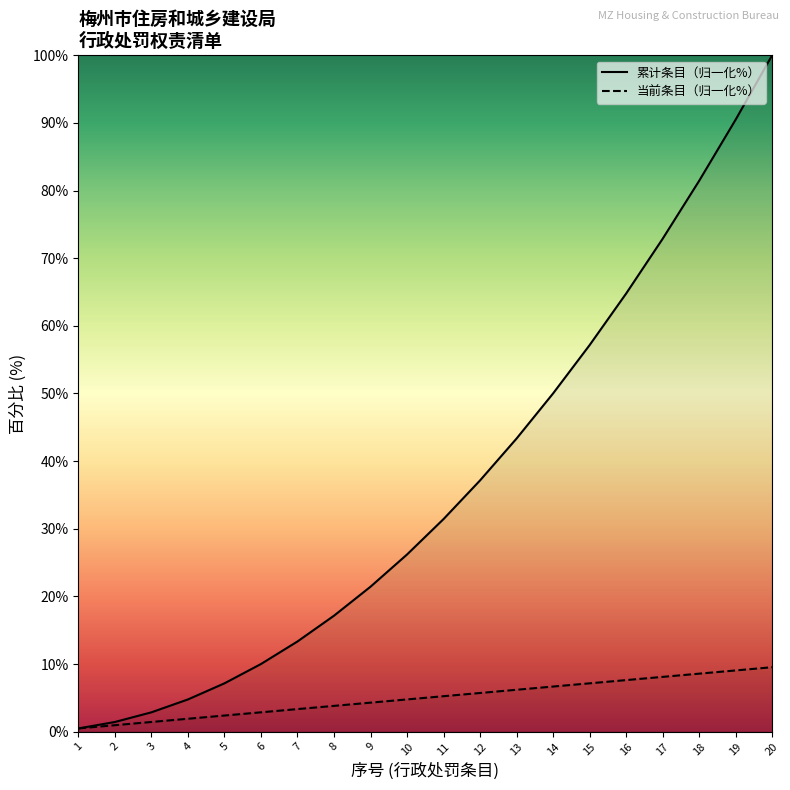

Between 14 and 3, which is larger?

14